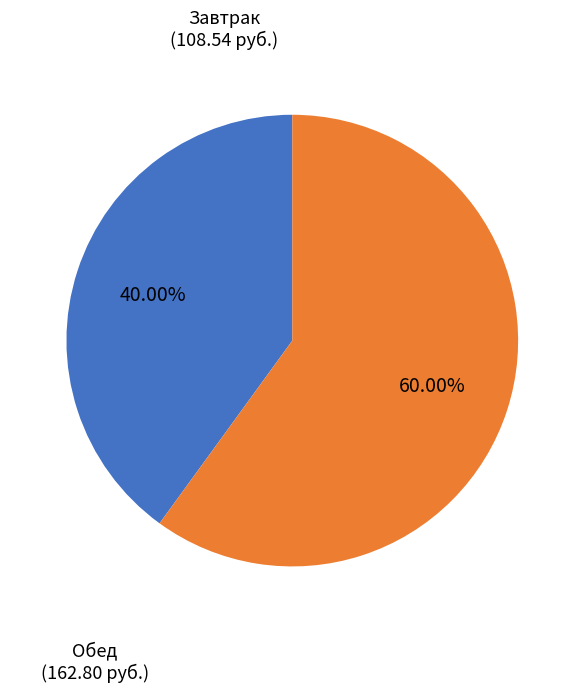

How many slices are in this pie chart?

2